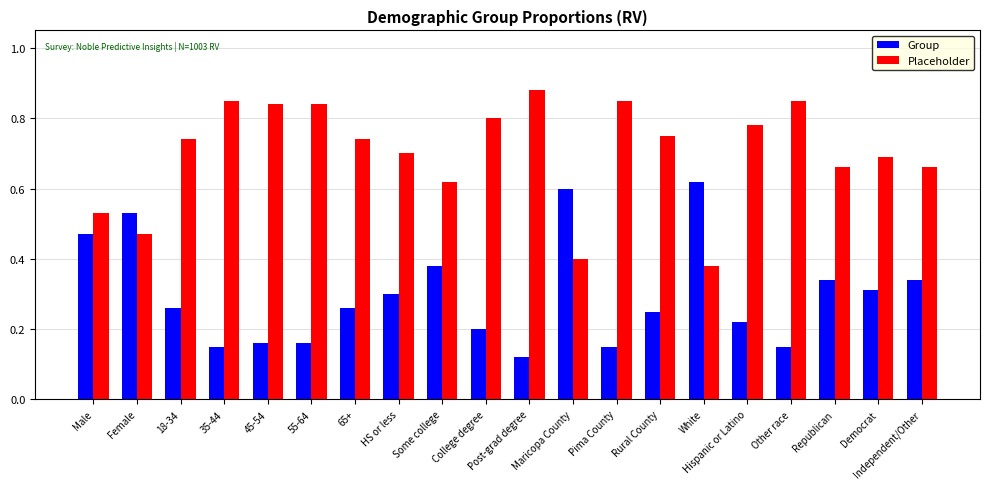

Where is Group nearest to the value 0?

Post-grad degree